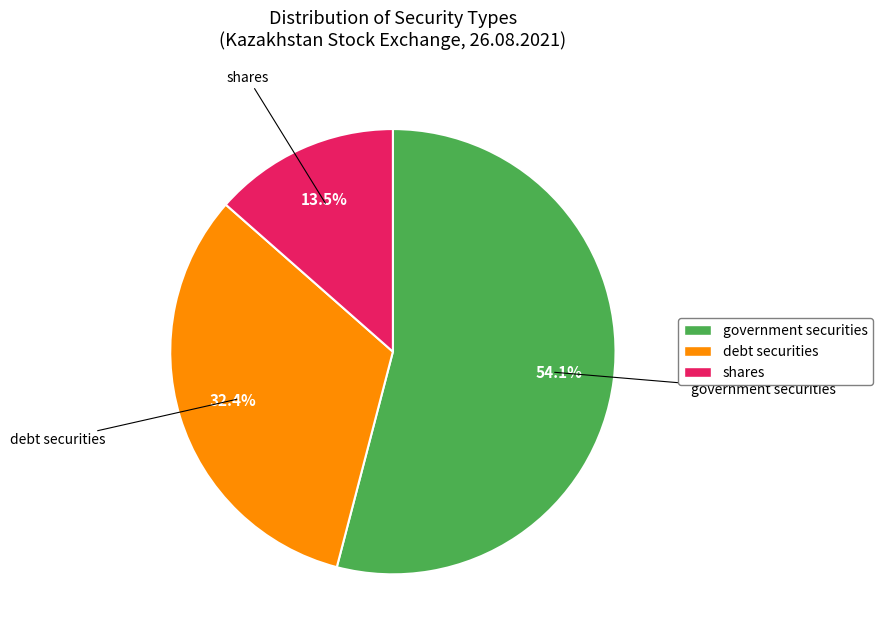

What is the largest slice in the pie chart?

government securities